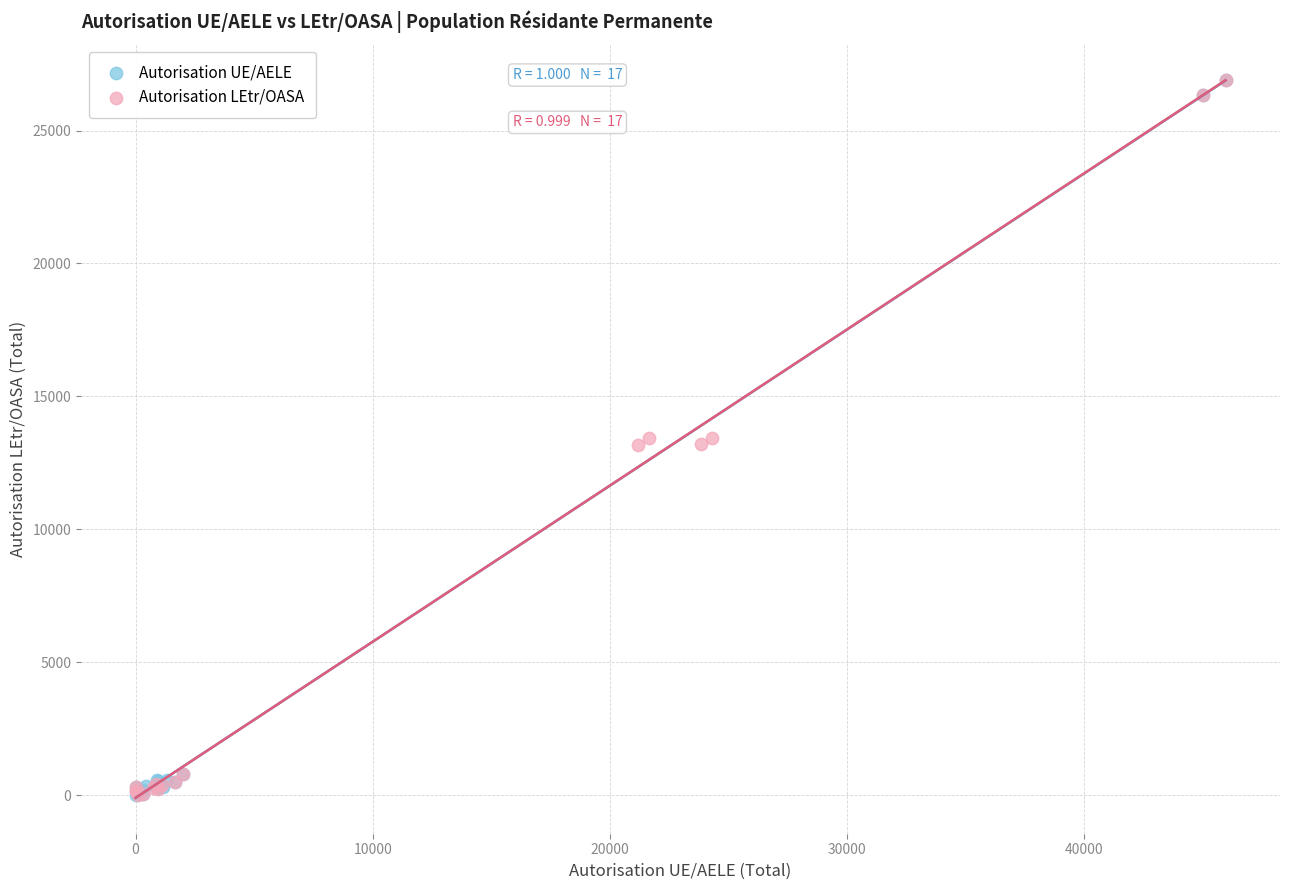

What are all the series names shown in the legend?

Autorisation UE/AELE, Autorisation LEtr/OASA